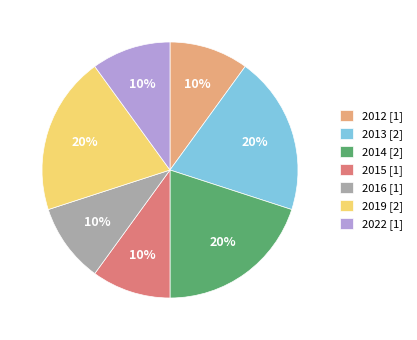

Is the sum of 2014 [2] and 2015 [1] greater than half?

No